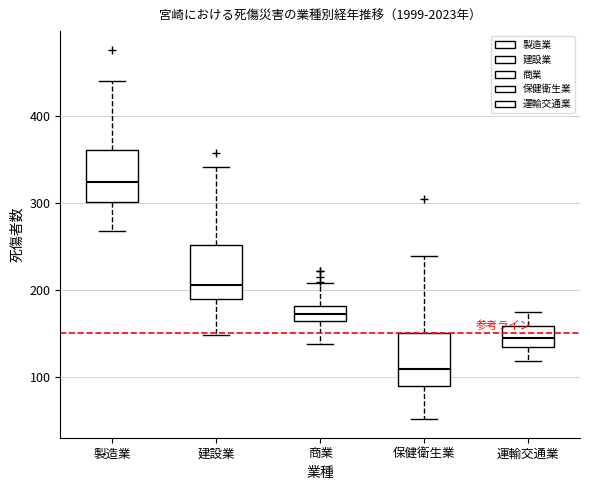

Reading left to right, read every box against the y-axis: the position of its median line, the range the box covers, and the ends of its whiskers. The values are not printed on the chart, so give them approximately, as read against the axis.

製造業: median 320, box 300 to 360, whiskers 270 to 440
建設業: median 210, box 190 to 250, whiskers 150 to 340
商業: median 170, box 160 to 180, whiskers 140 to 210
保健衛生業: median 110, box 90 to 150, whiskers 50 to 240
運輸交通業: median 140, box 130 to 160, whiskers 120 to 170